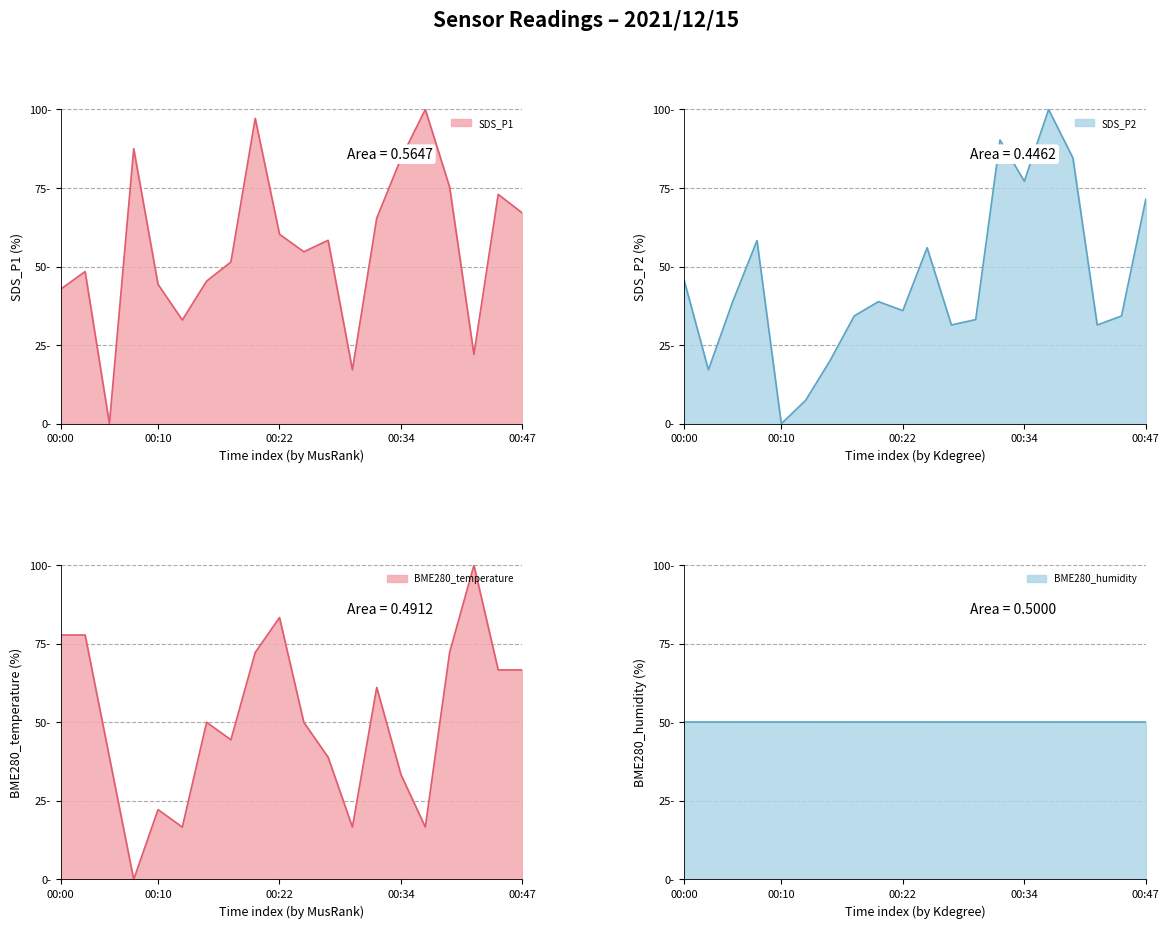

What value does the SDS_P2 series have at 00:05?

38.9